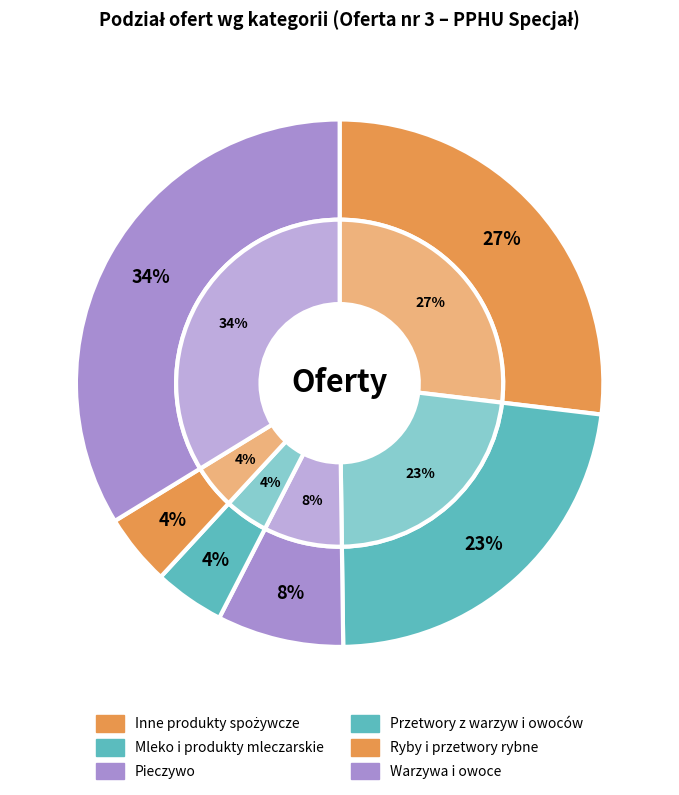

Does Część nr 1 – Inne produkty spożywcze represent more than half of the total?

No